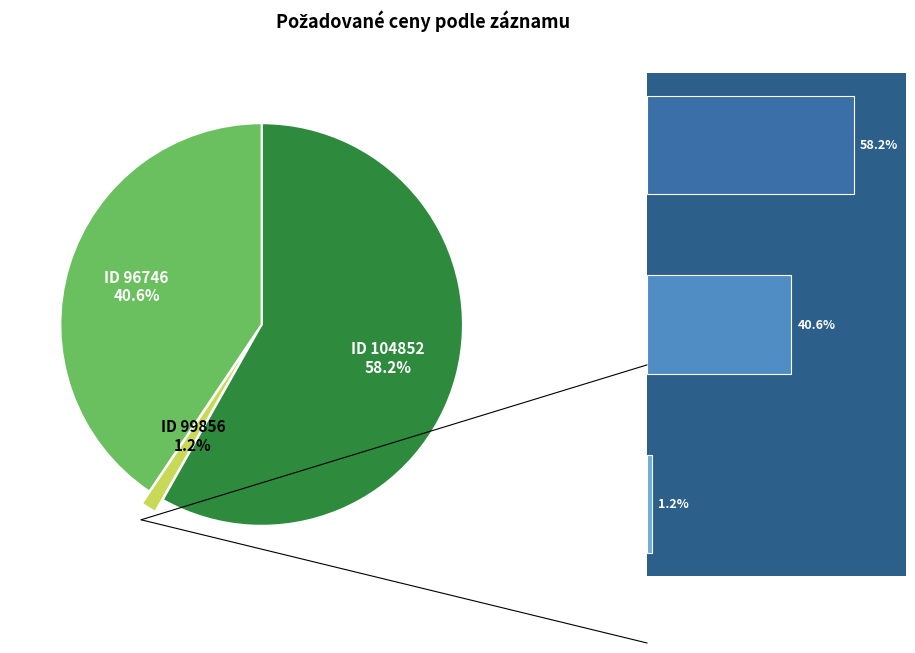

What is the largest slice in the pie chart?

104852